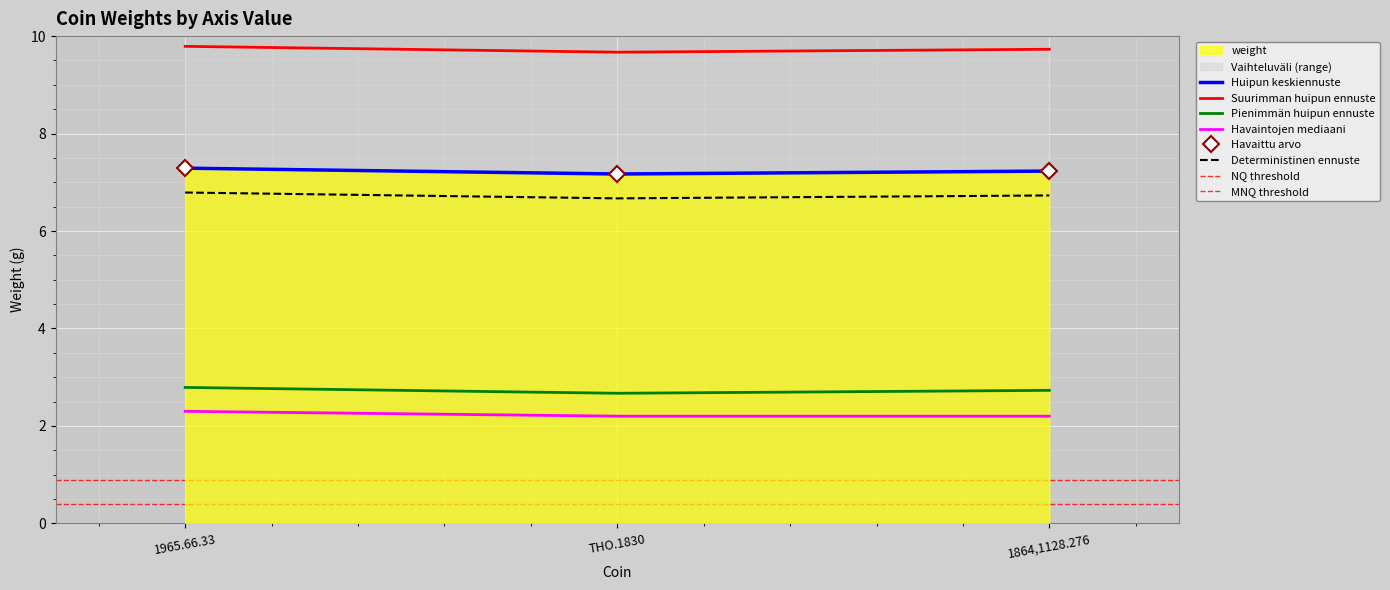

The chart shows a value of 9.7 at 1864,1128.276. True or false?

True